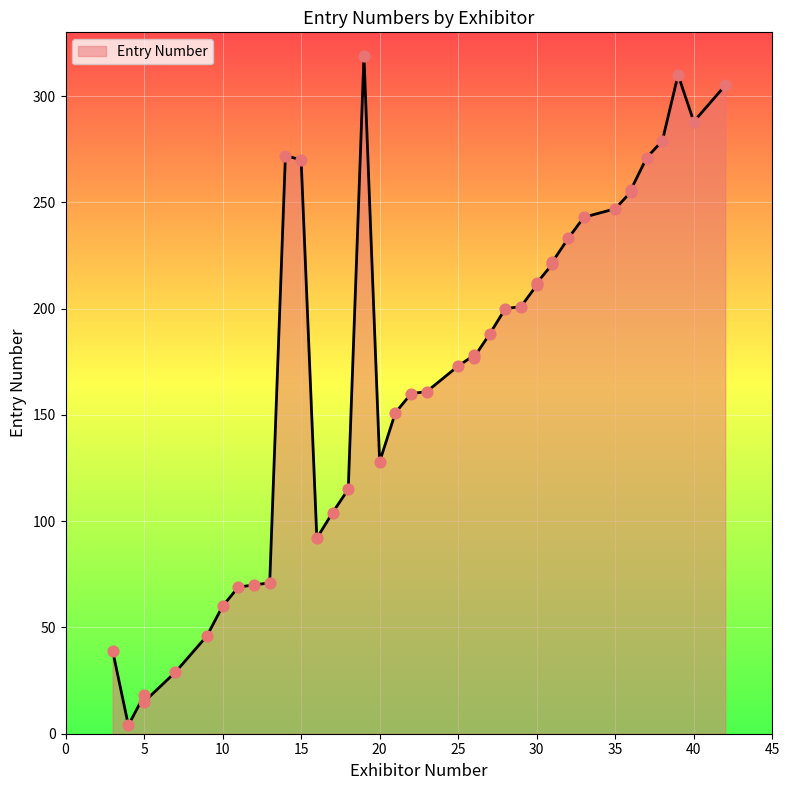

What is the ratio of the value at 33 to the value at 4?

60.8